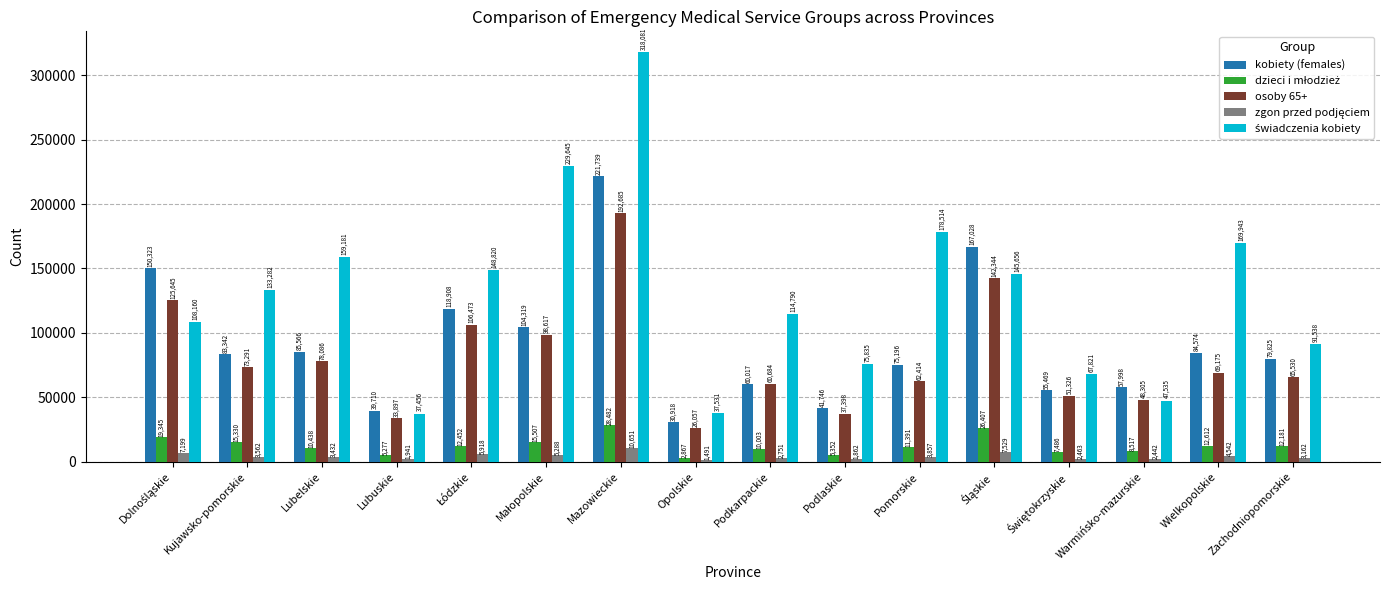

At how many categories does at least one series exceed 133113?

9